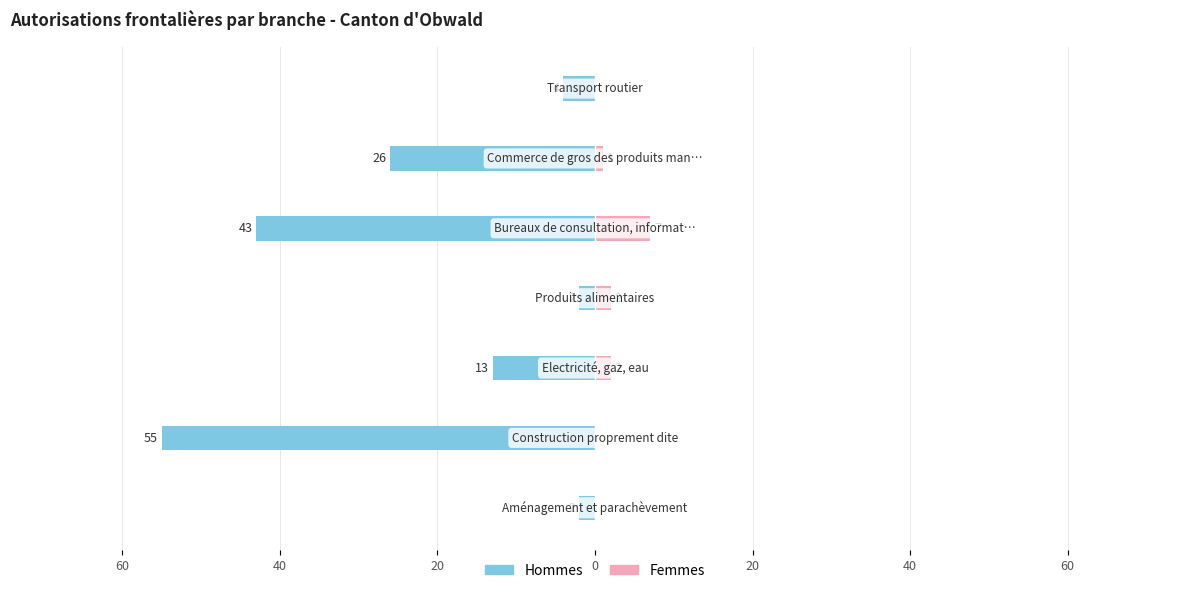

How many distinct data groups are displayed?

2